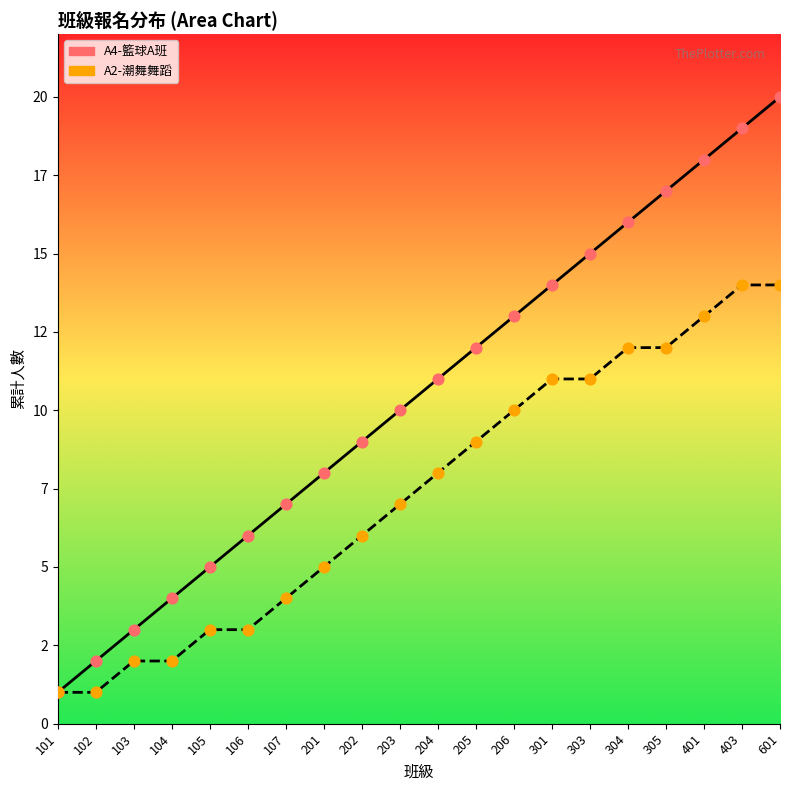

What are all the series names shown in the legend?

A4-籃球A班, A2-潮舞舞蹈